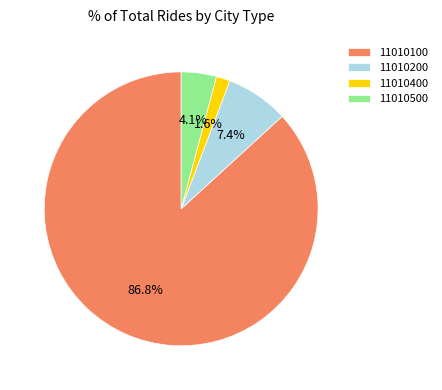

To the nearest percent, what is the difference between the 11010500 and 11010400 slice percentages?

3%